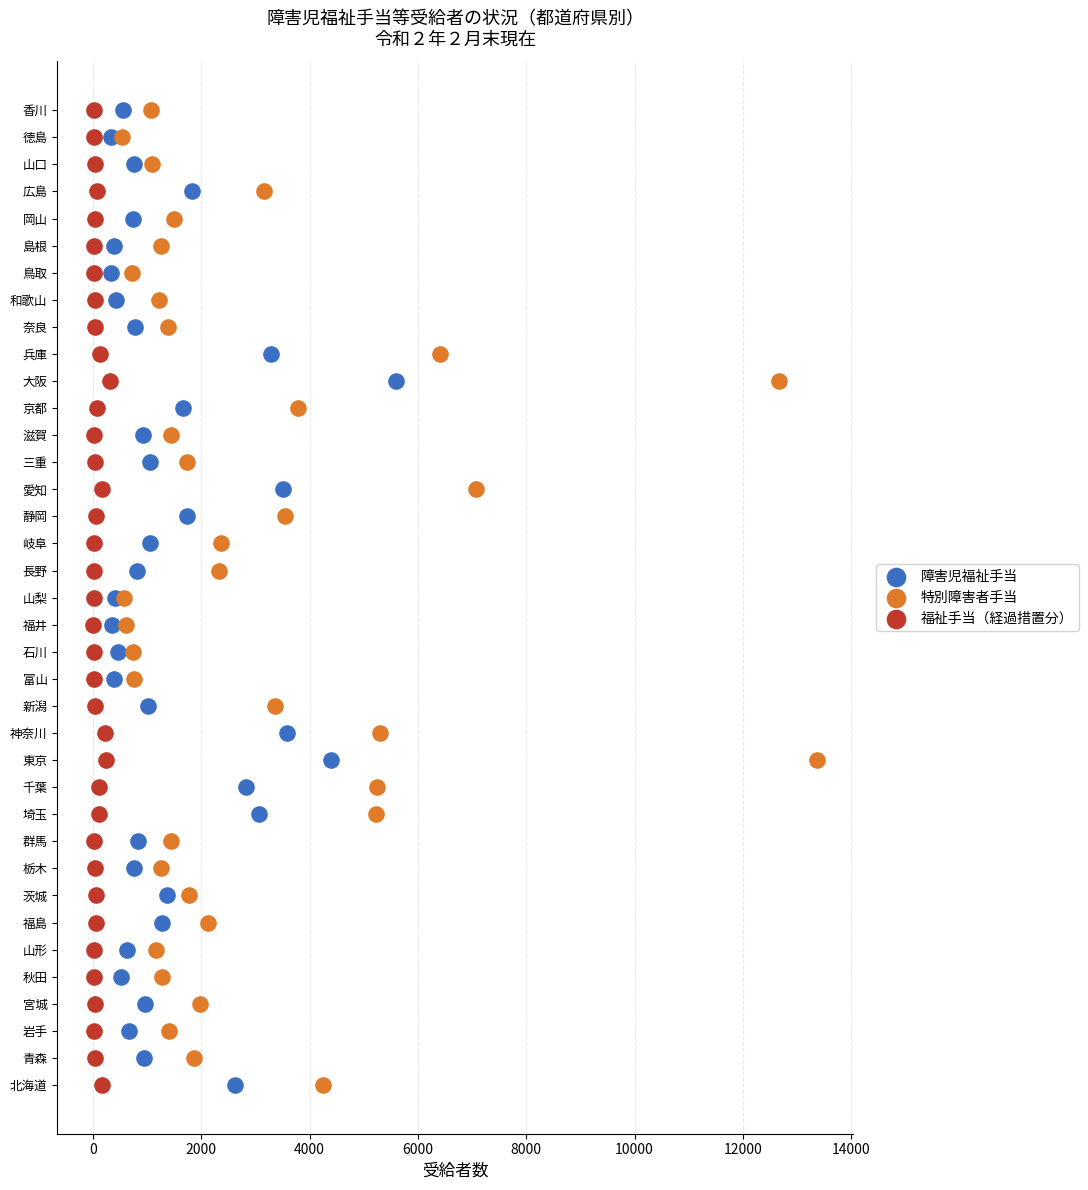

What are all the series names shown in the legend?

障害児福祉手当, 特別障害者手当, 福祉手当（経過措置分）